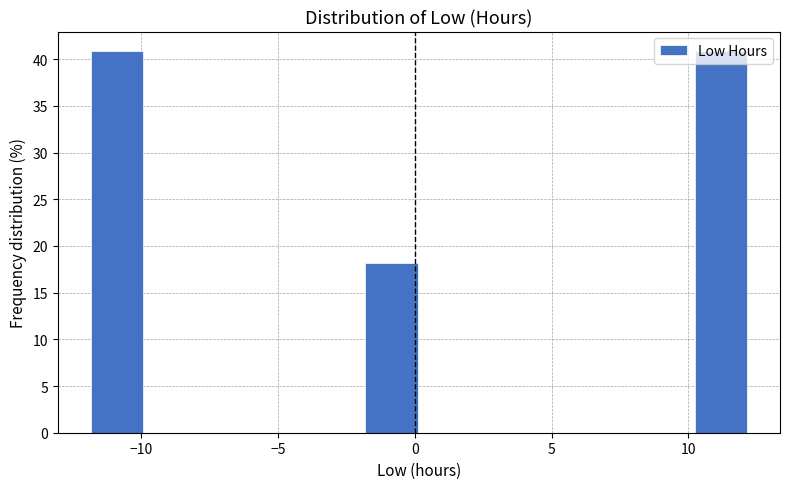

Reading left to right, transcribe this chart: for each bar, give the range it covers on the x-axis and its height. Neither the bar edges nor the heights are printed on the chart, so give them approximately, as read against the axes.

-12 to -10: 41
-10 to -8: 0
-8 to -6: 0
-6 to -4: 0
-4 to -2: 0
-2 to 0: 18
0 to 2: 0
2 to 4: 0
4 to 6: 0
6 to 8: 0
8 to 10: 0
10 to 12: 41